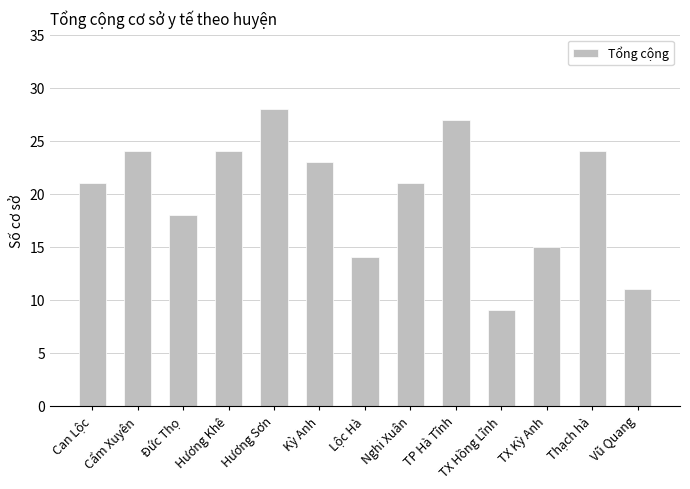

What is the greatest value displayed?

28